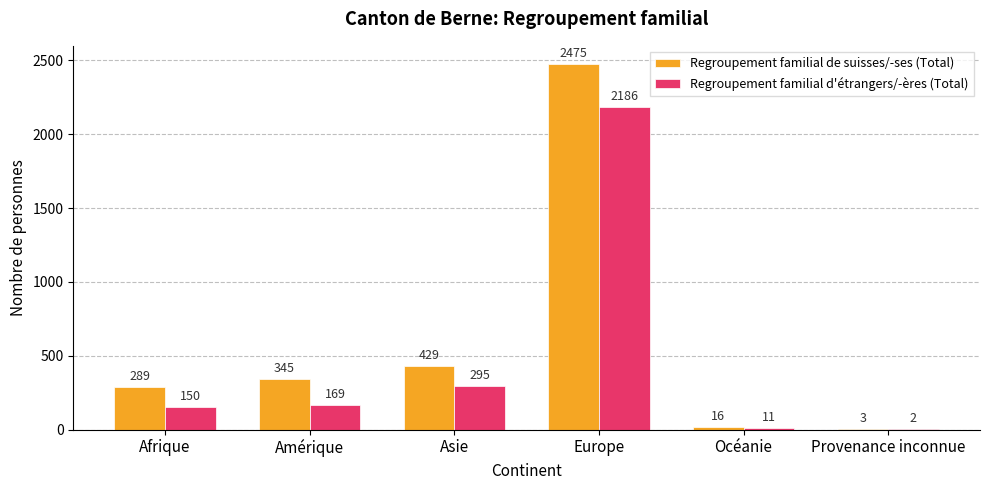

The Regroupement familial de suisses/-ses (Total) series shows 345 at Amérique. True or false?

True